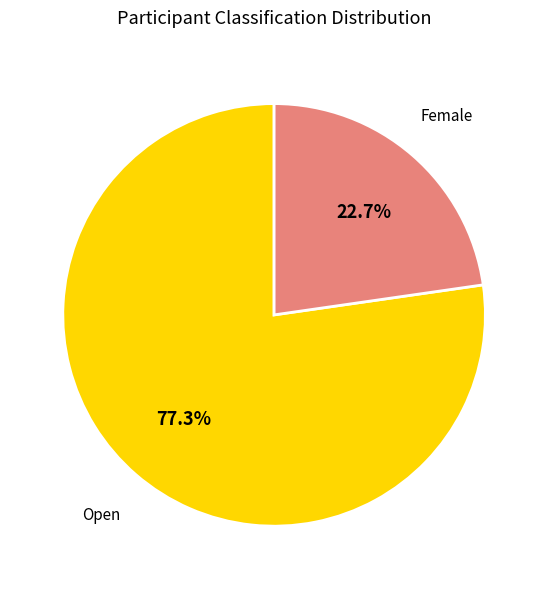

What is the majority slice?

Open